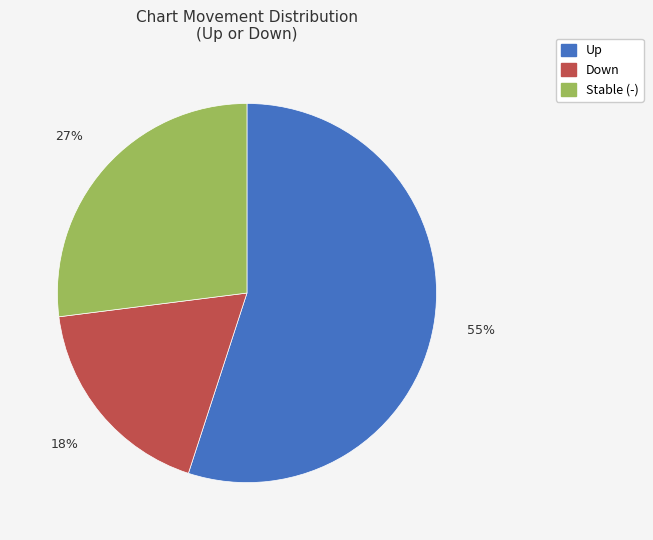

To the nearest percent, what is the average slice percentage?

33%